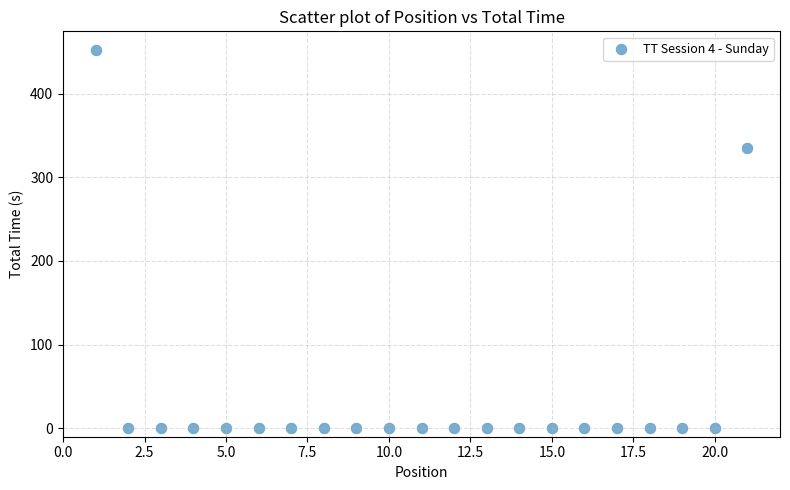

What is the range of Y values (max minus min)?

451.7